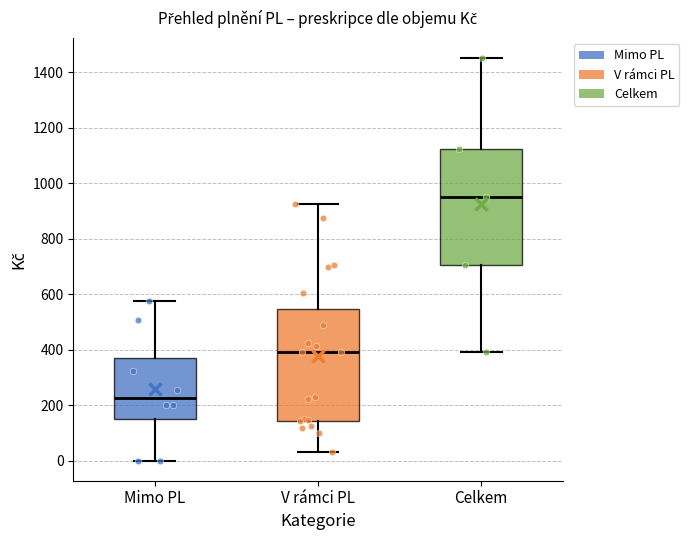

Where is the lower edge of the box for Celkem on the y-axis? The values are not printed on the chart, so give them approximately, as read against the axis.

700